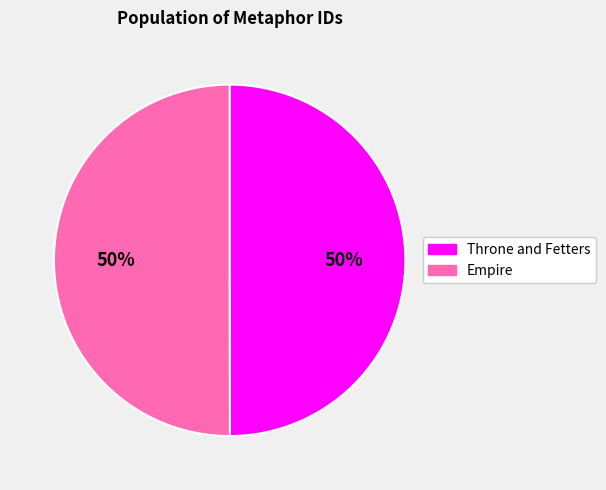

Combined, do Empire and Throne and Fetters account for over 50%?

Yes